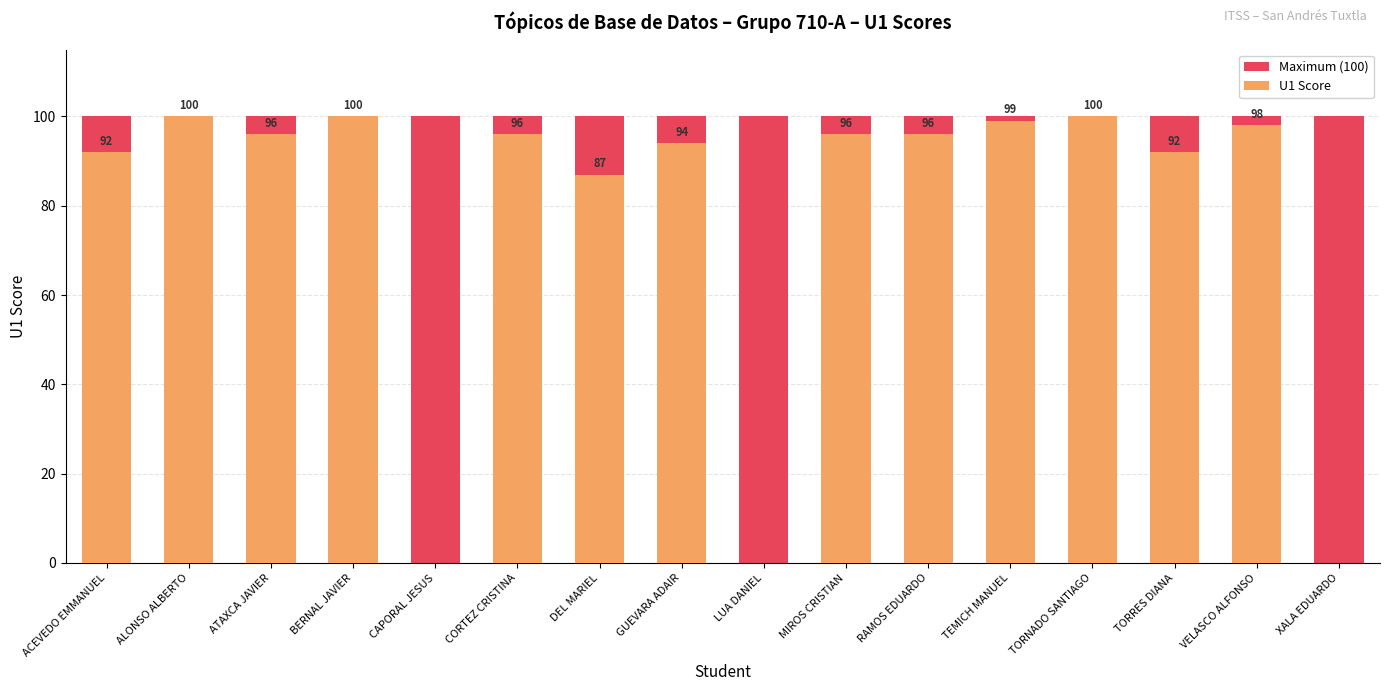

Is it true that Maximum (100) equals 100 at MIROS CRISTIAN?

True